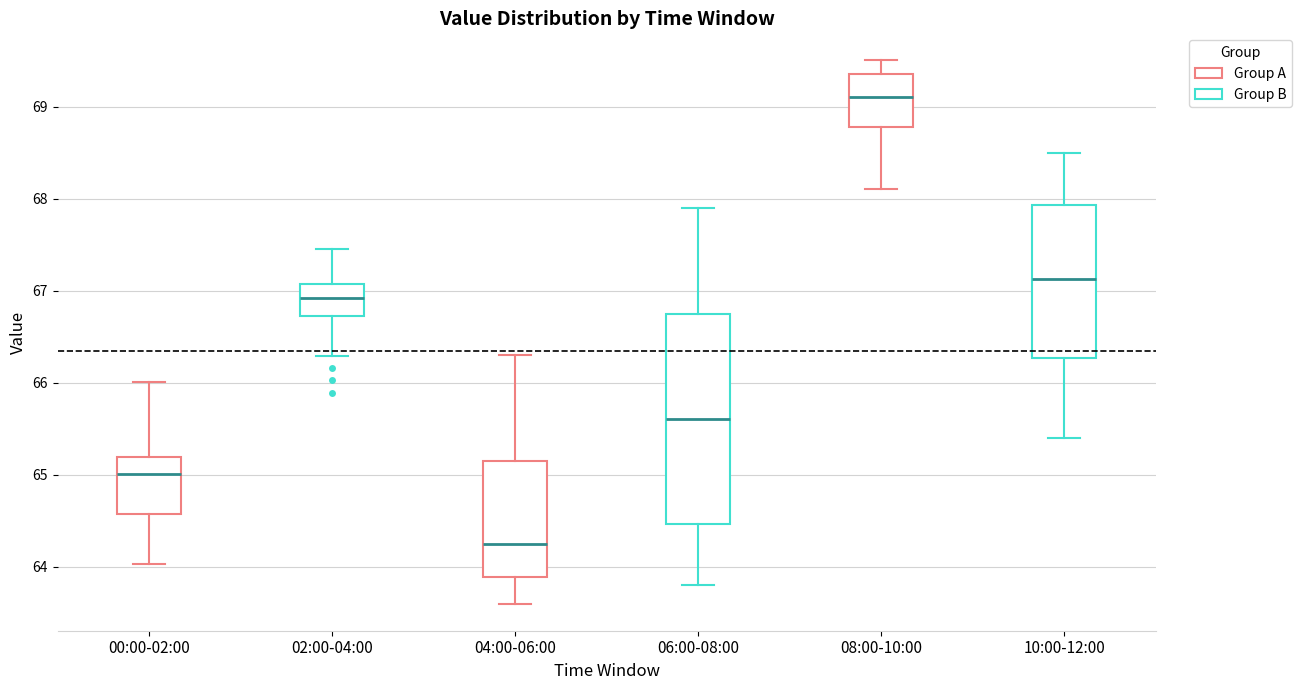

Which box is the tallest, from its lower edge to its upper edge?

06:00-08:00